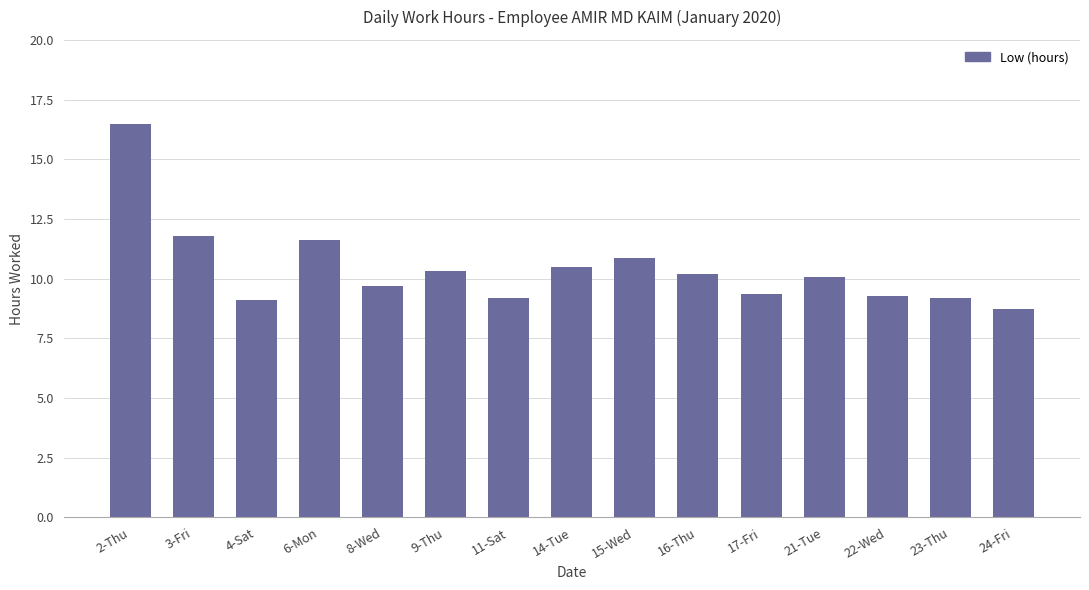

Between 8-Wed and 15-Wed, which is larger?

15-Wed